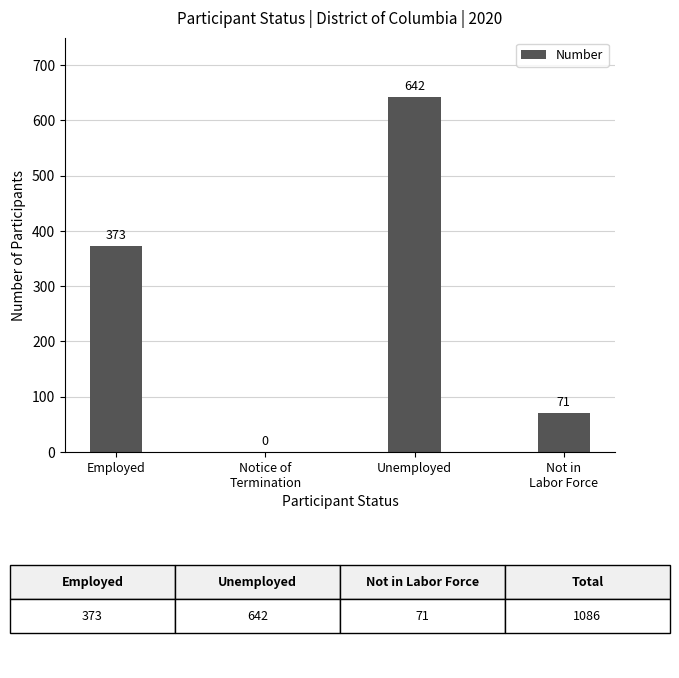

What is the sum of the values at Employed and Unemployed?

1015